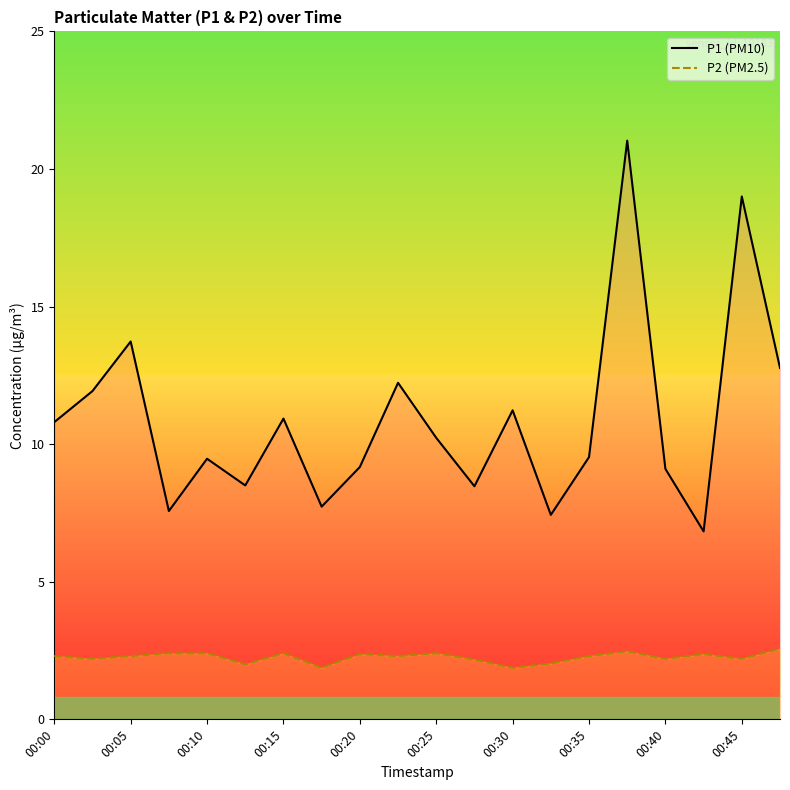

List the series in order of their peak value, highest first.

P1 line, P2 line